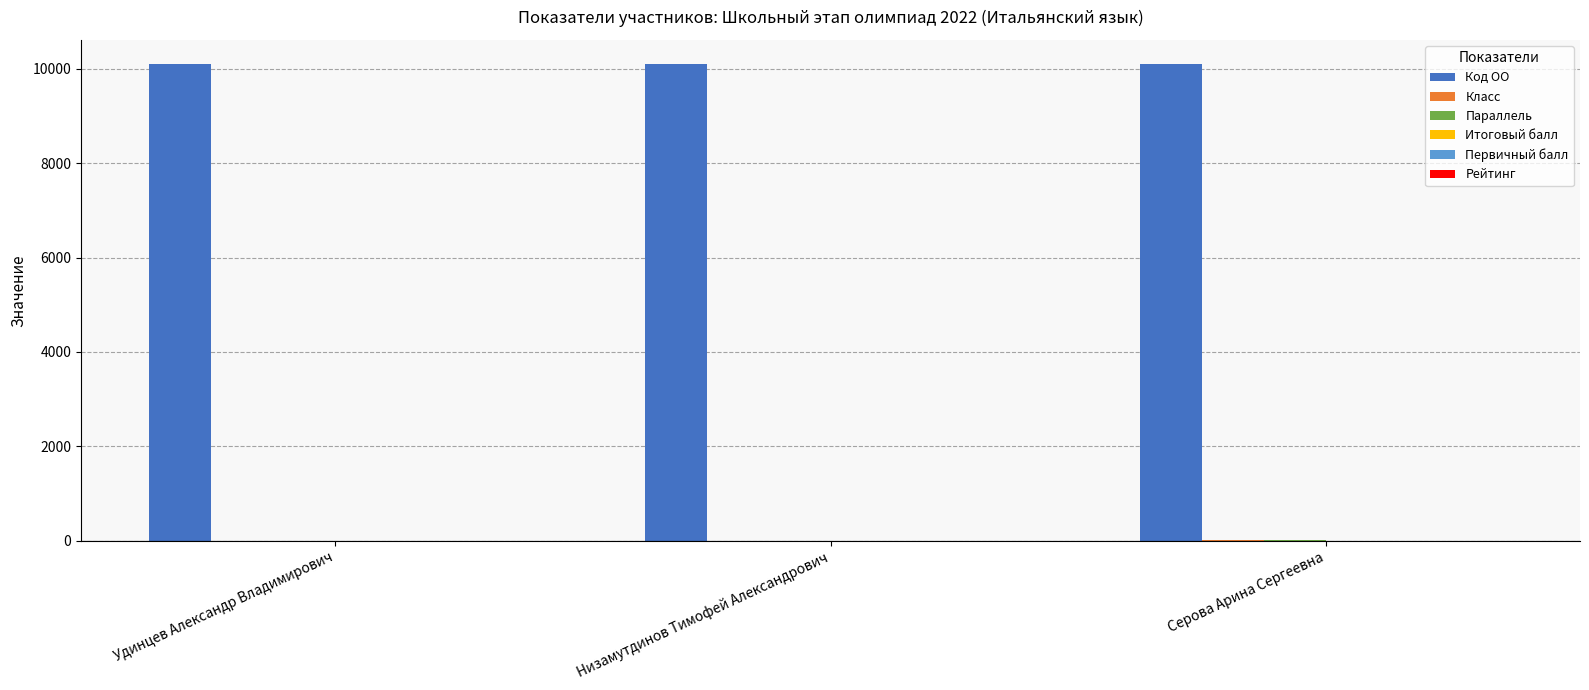

What is the total value across all series at Удинцев Александр Владимирович?

10130